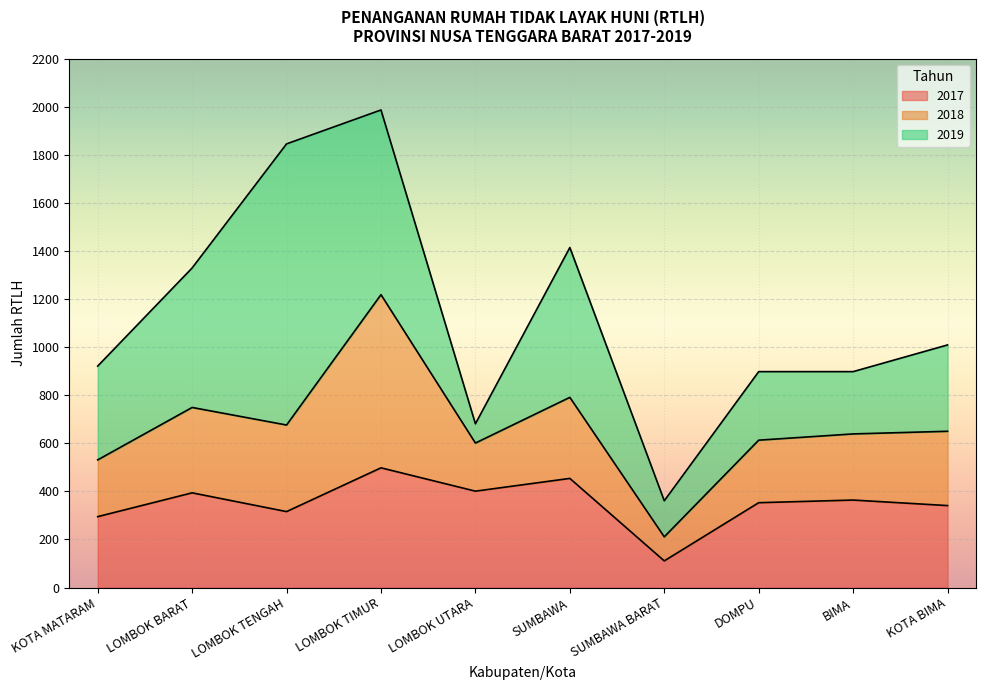

The value of 2017 at LOMBOK TIMUR is 119. True or false?

False